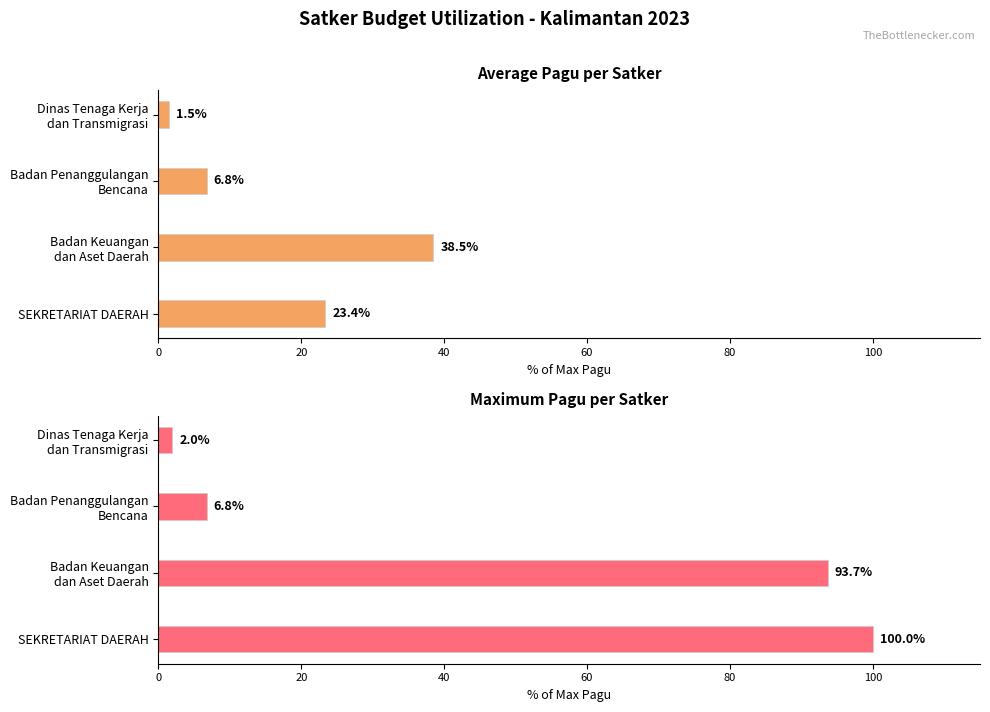

What is the difference between the highest and lowest values at Badan Keuangan dan Aset Daerah?

55.2